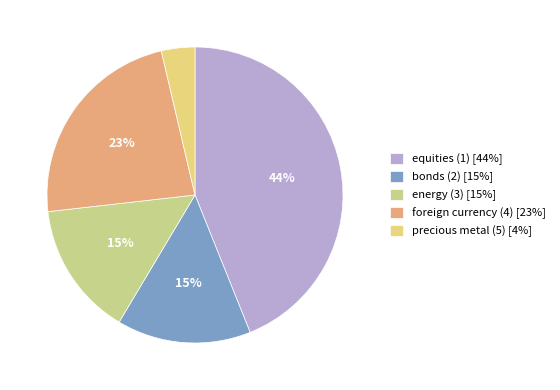

Rank the categories by value from highest to lowest.

equities (1), foreign currency (4), bonds (2), energy (3), precious metal (5)